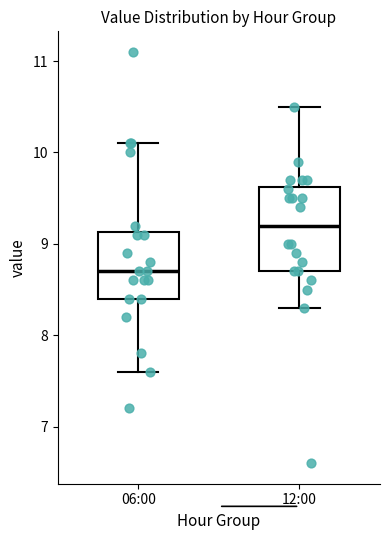

Where does the lower whisker of the box for 12:00 end on the y-axis? The values are not printed on the chart, so give them approximately, as read against the axis.

8.3